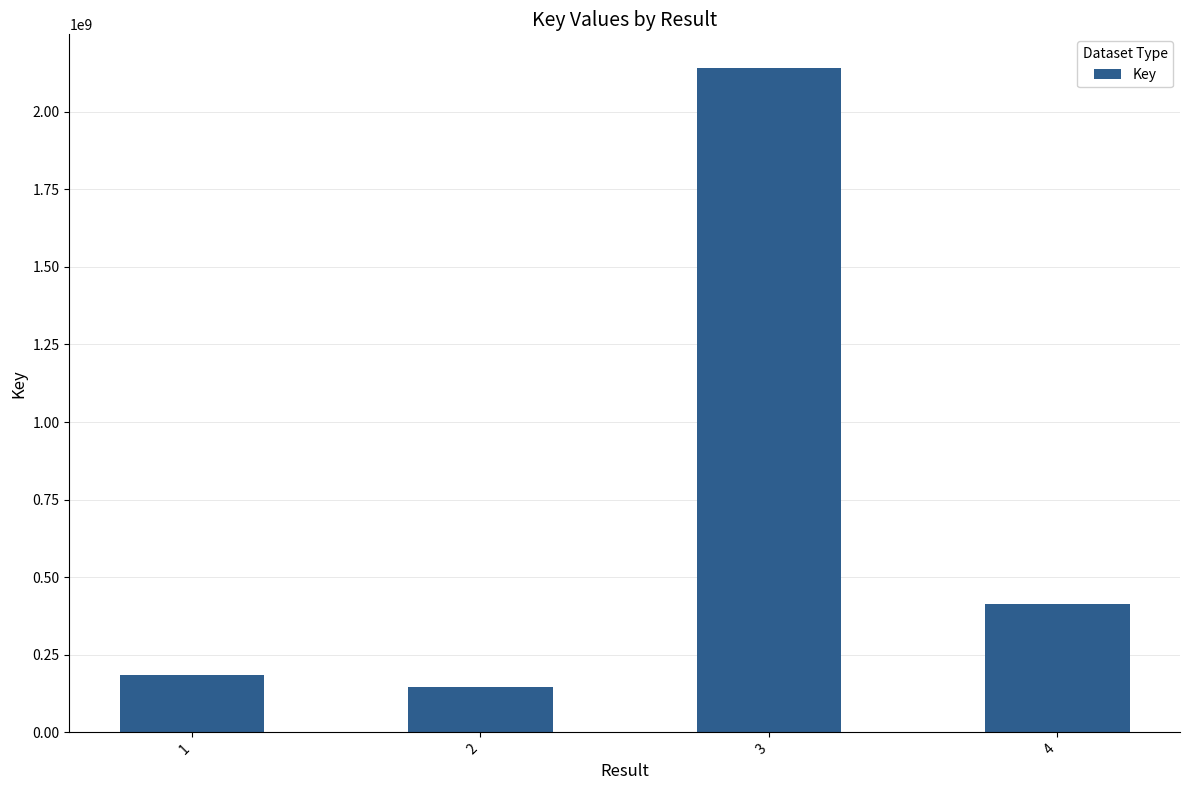

What is the change in value from 1 to 2?

-38287493